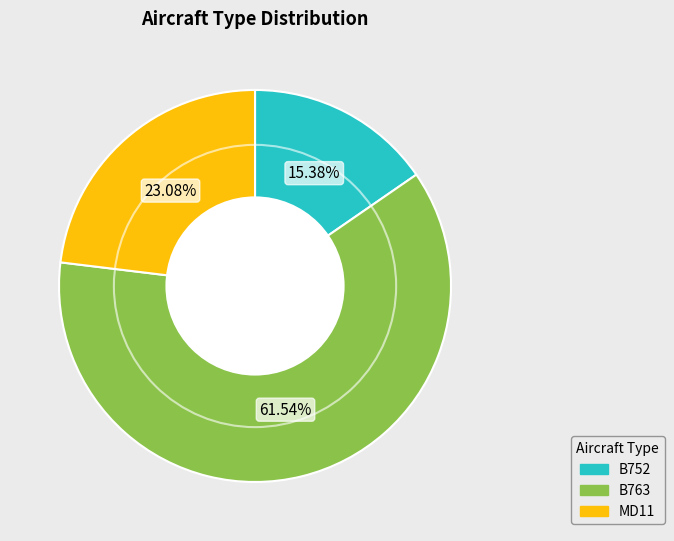

To the nearest percent, what portion does B752 represent?

15%